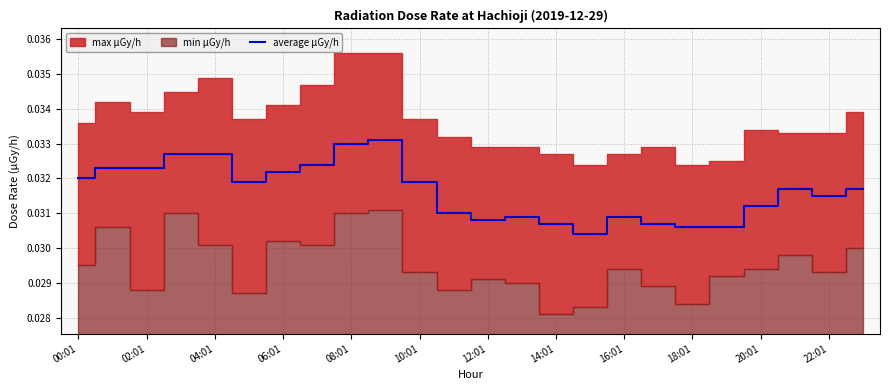

Count the values in the range 0 to 1.

24